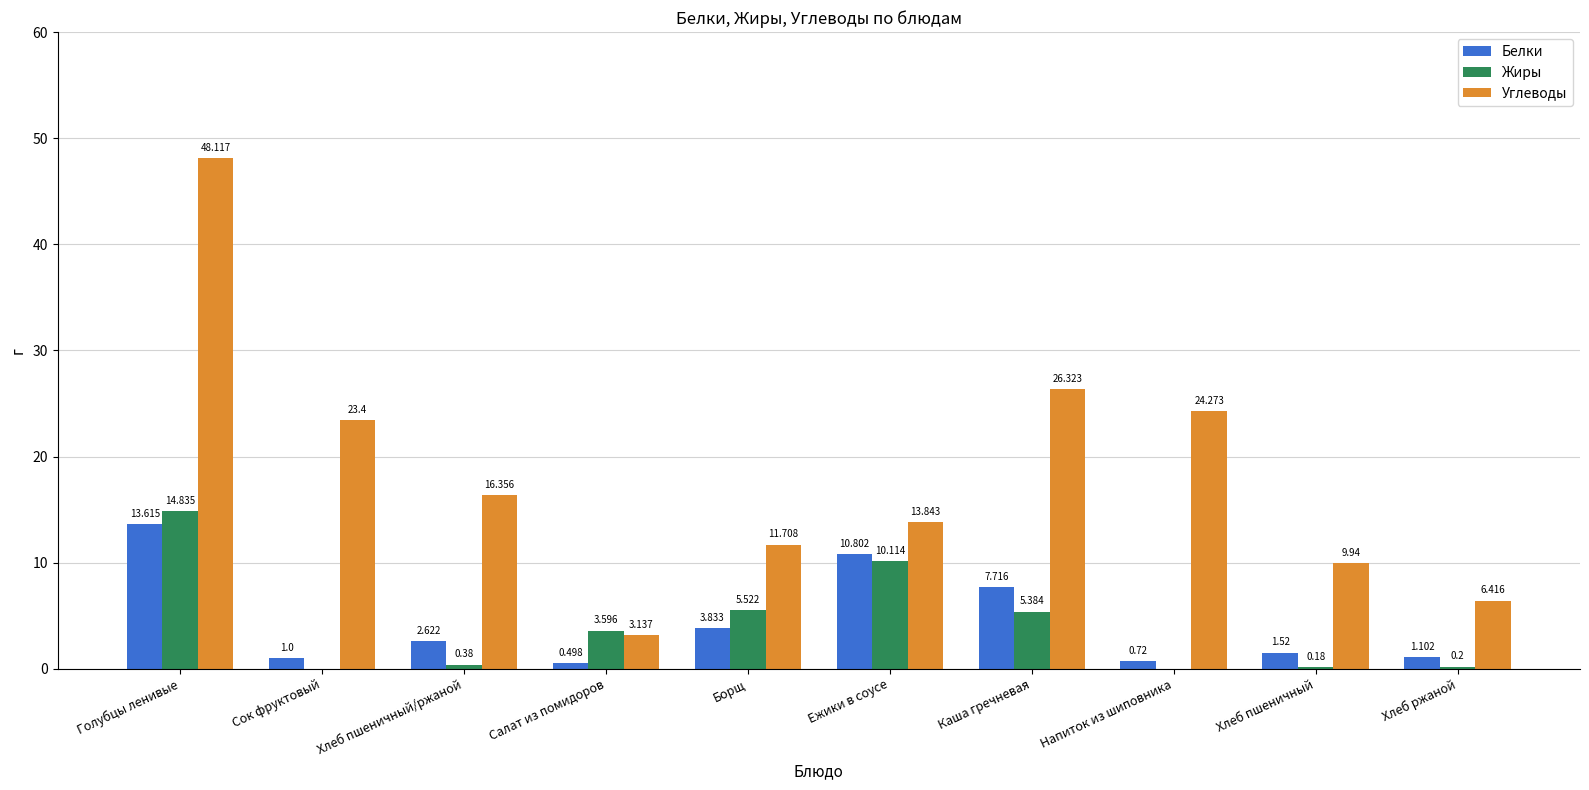

Where is Углеводы nearest to the value 25?

Напиток из шиповника